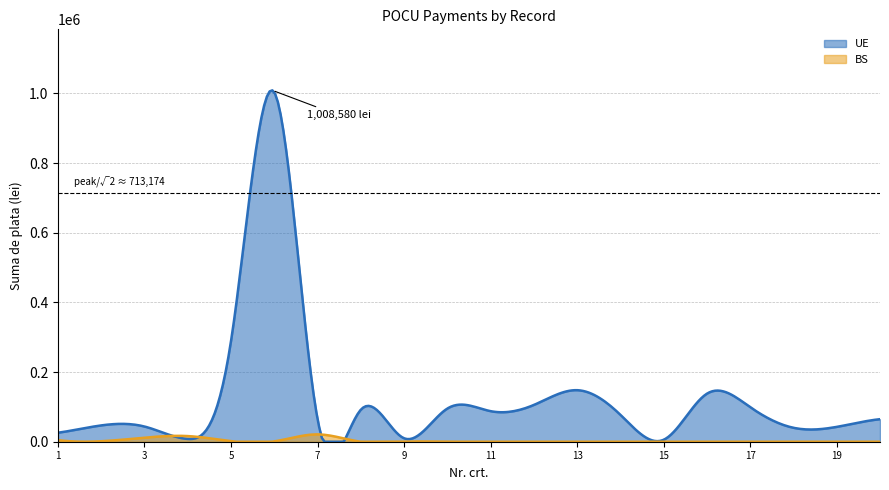

Which label corresponds to the smallest value in the chart?

8